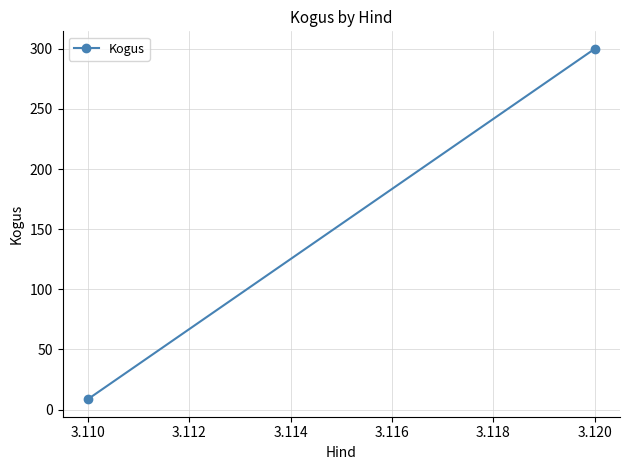

What is the average value?

154.3